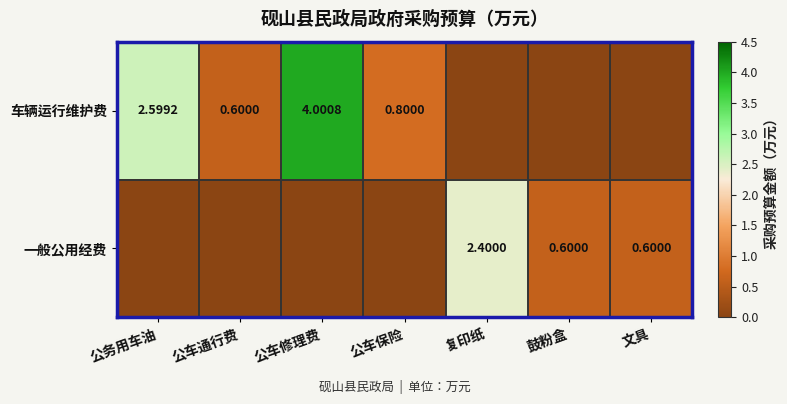

At which label is 一般公用经费 closest to 1?

鼓粉盒